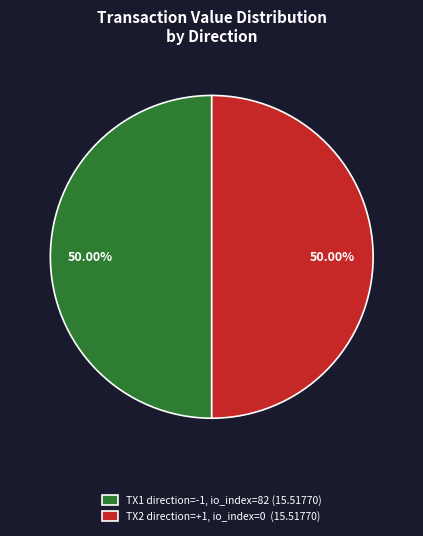

Is the sum of TX1 direction=-1, io_index=82 (15.51770) and TX2 direction=+1, io_index=0 (15.51770) greater than half?

Yes